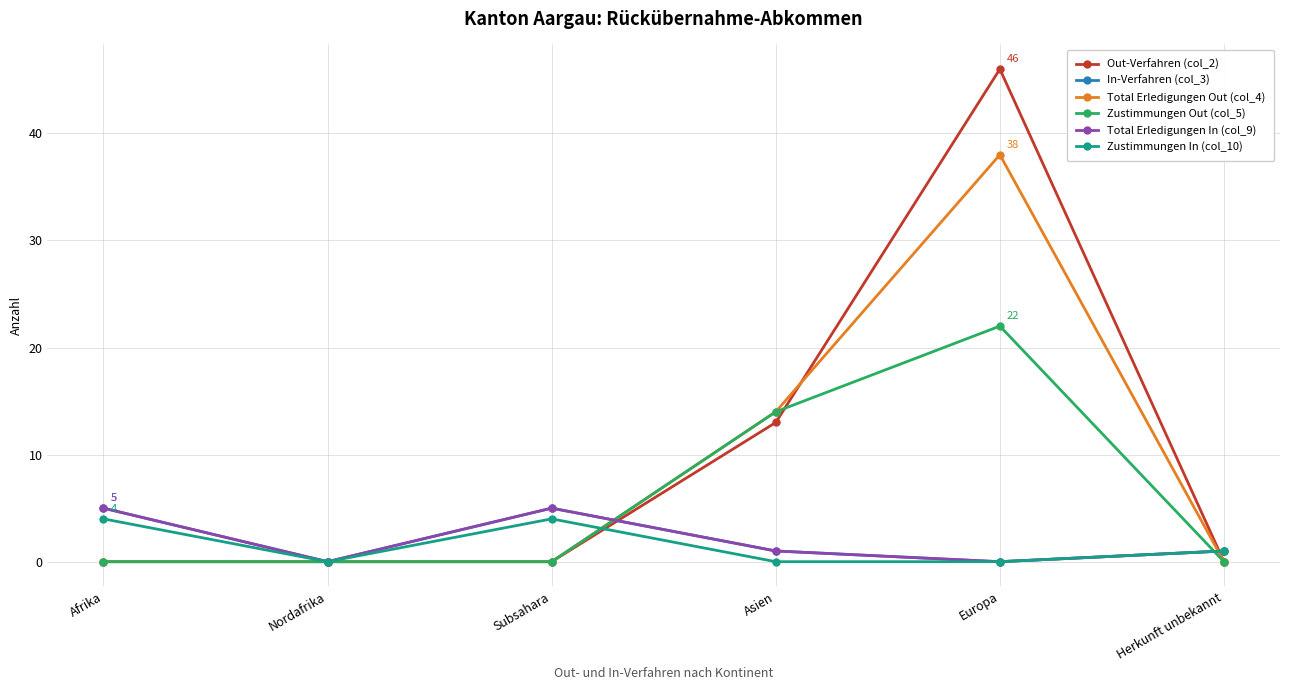

True or false: Total Erledigungen In (col_9) has a value of 0 at Europa.

True